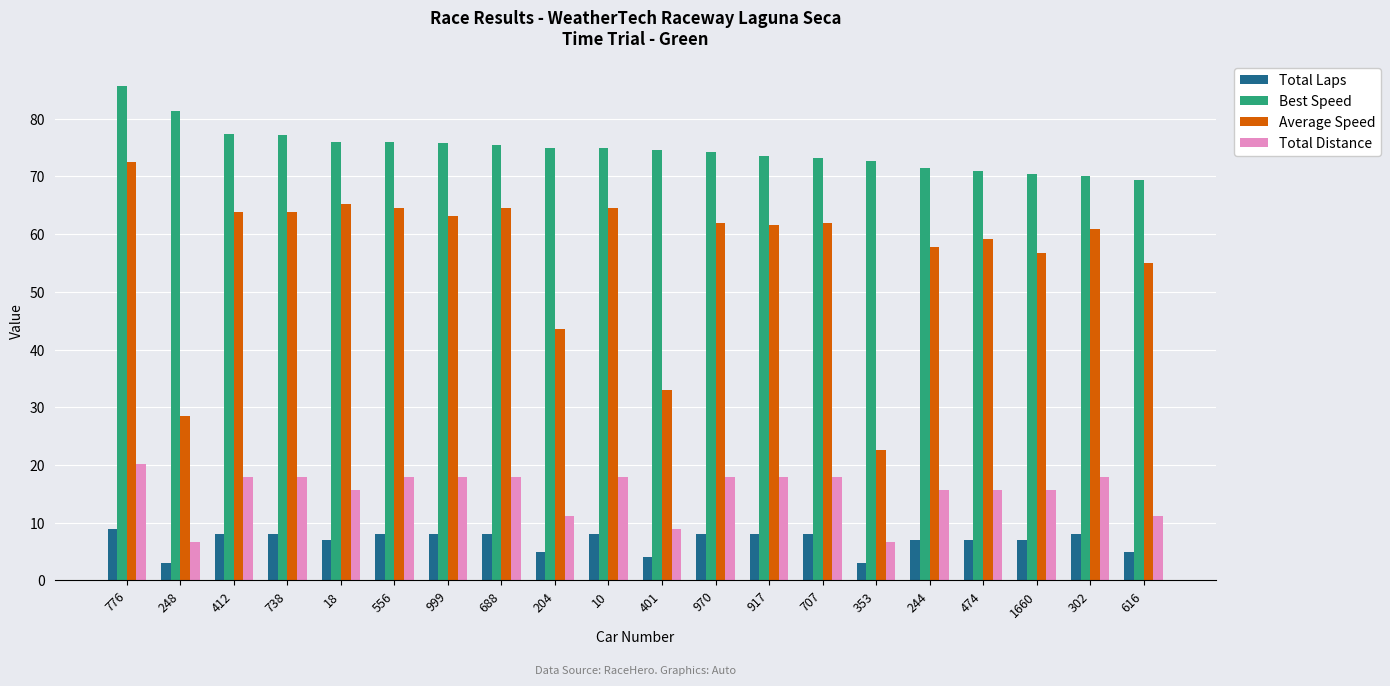

Between 401 and 474, which series saw the biggest shift?

Average Speed